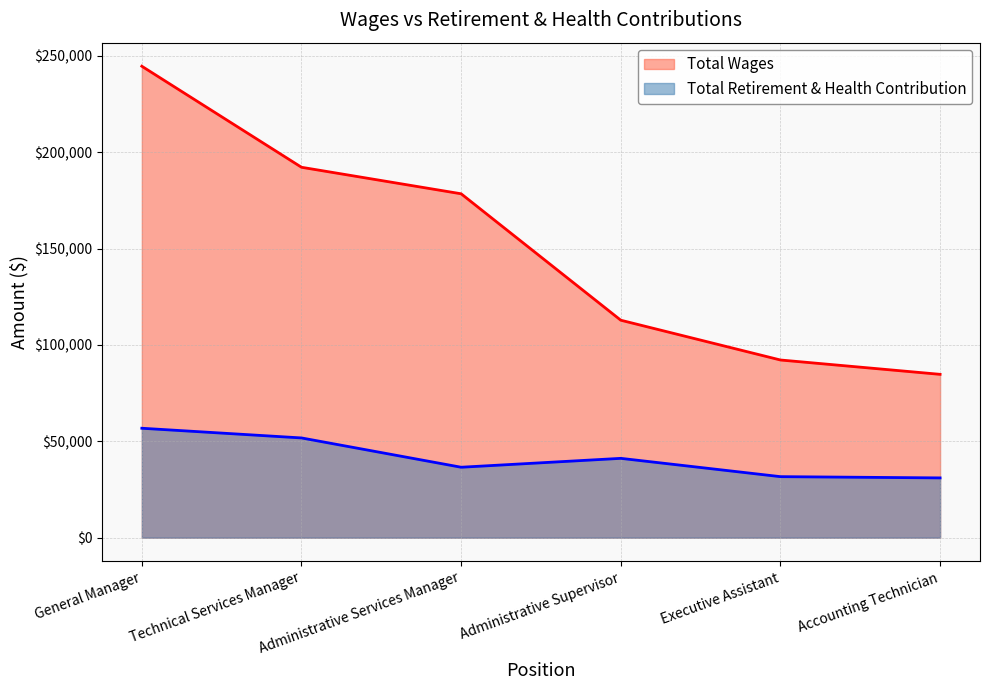

Rank the series at Administrative Services Manager from lowest to highest value.

Total Retirement & Health Contribution, Total Wages